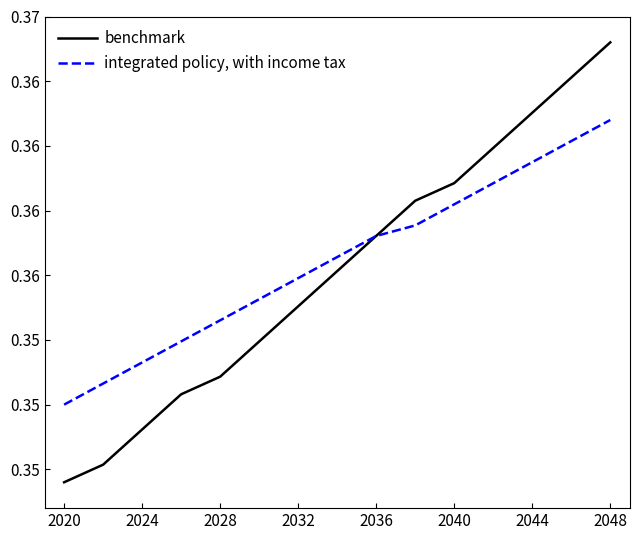

Does the chart display data point markers on the line(s)?

No